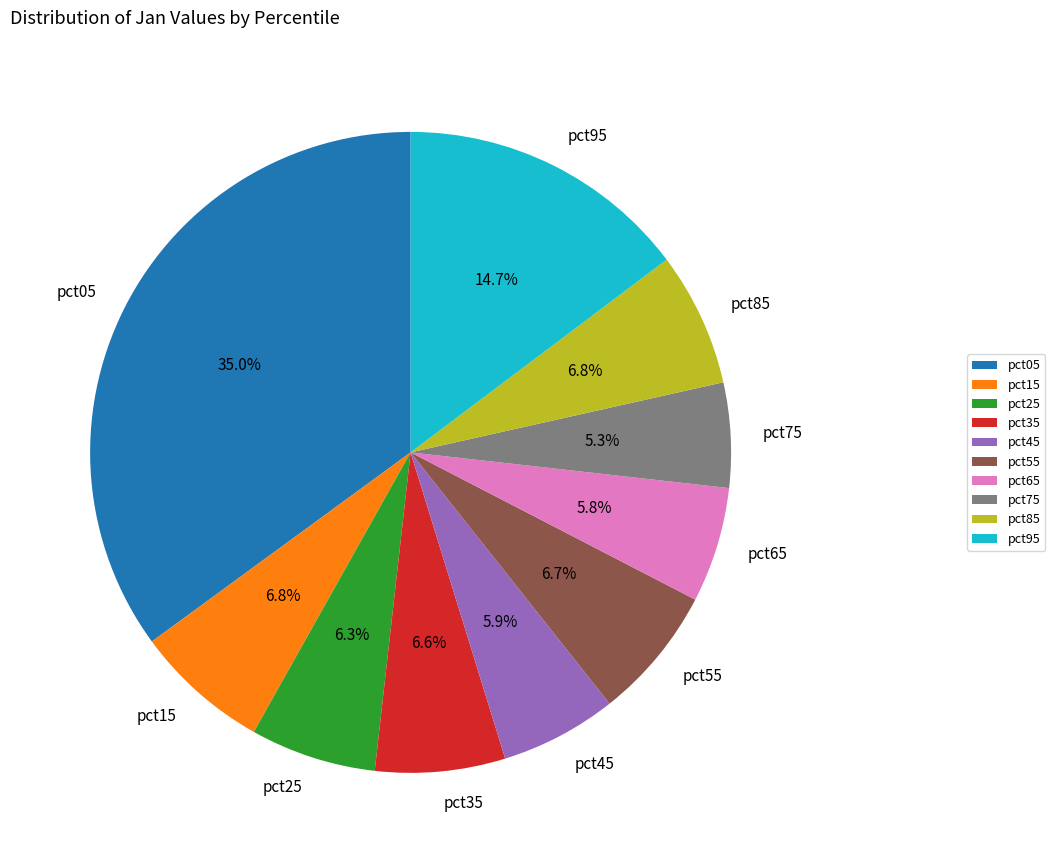

The pct05 slice represents 35% of the pie. True or false?

True